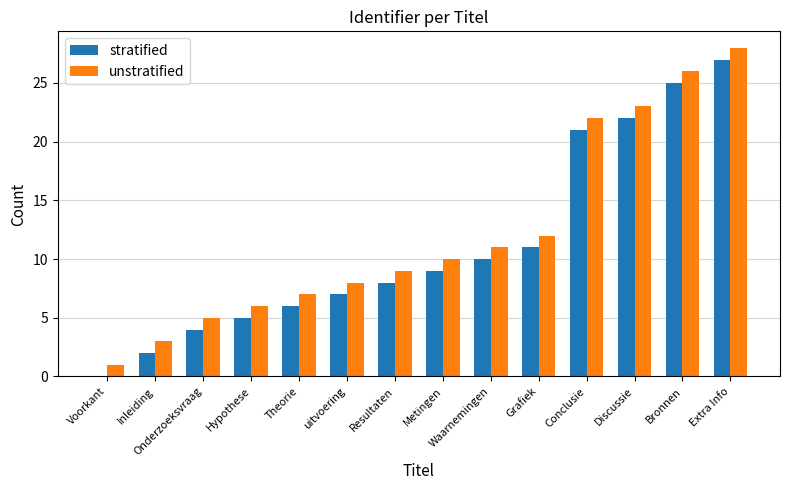

Reading left to right, transcribe all the data shown in this chart.

stratified: 0	2	4	5	6	7	8	9	10	11	21	22	25	27
unstratified: 1	3	5	6	7	8	9	10	11	12	22	23	26	28